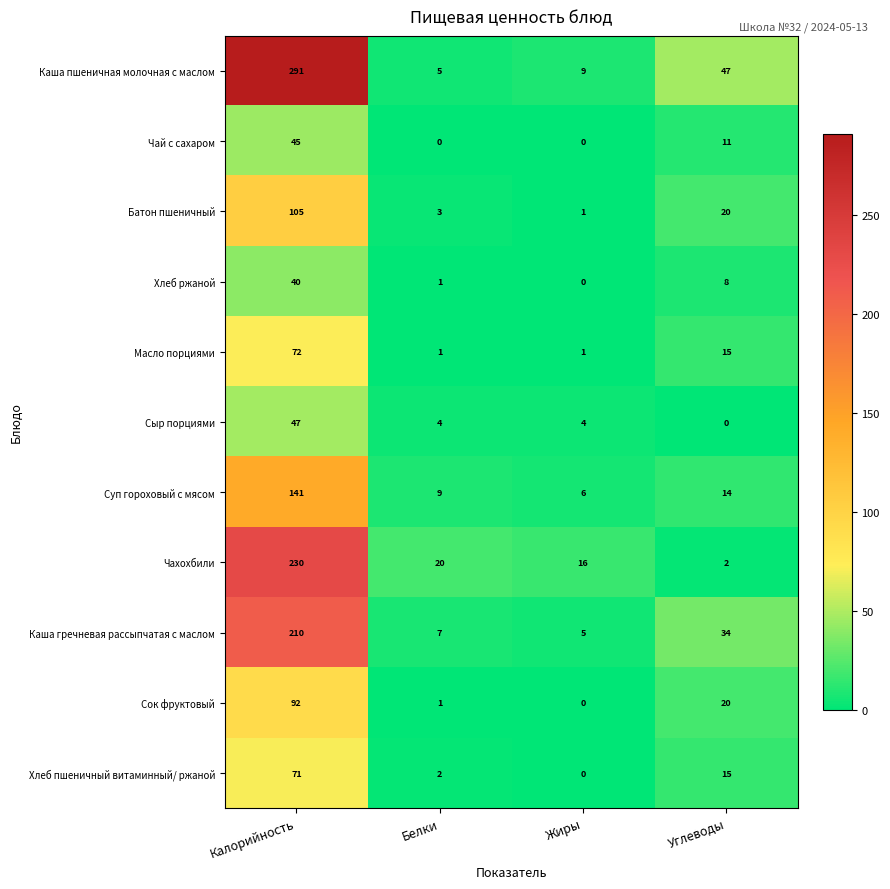

Where is Масло порциями nearest to the value 36?

Углеводы